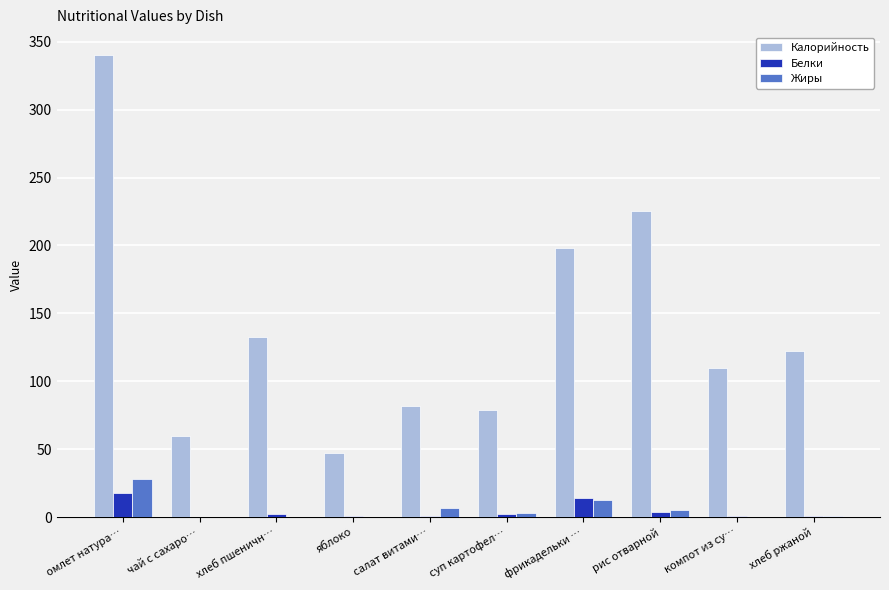

At which label is Калорийность closest to 193?

фрикадельки …